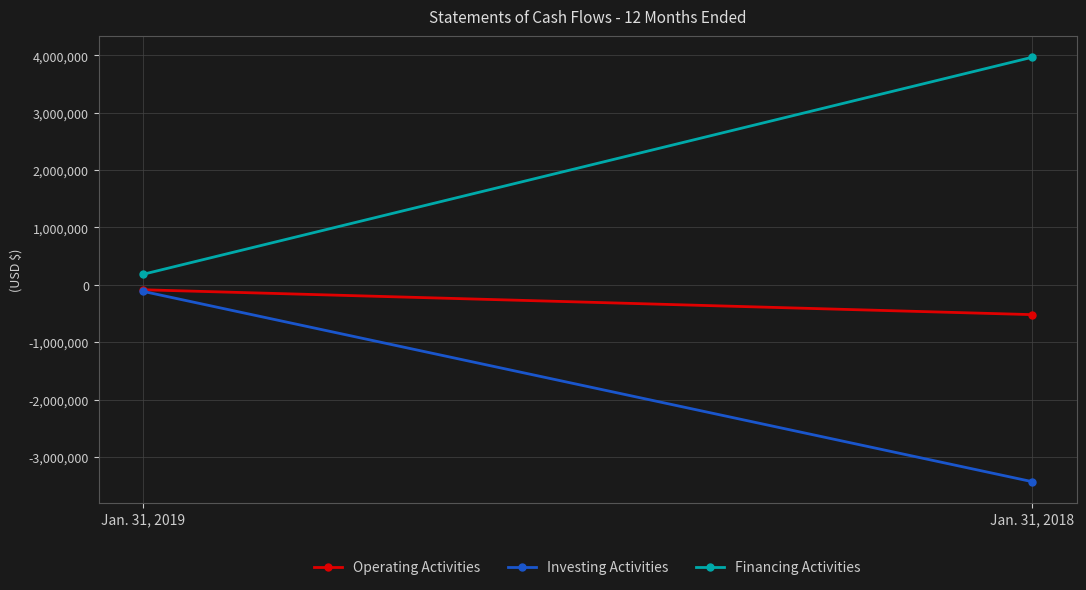

The Operating Activities series shows -106183 at Jan. 31, 2018. True or false?

False